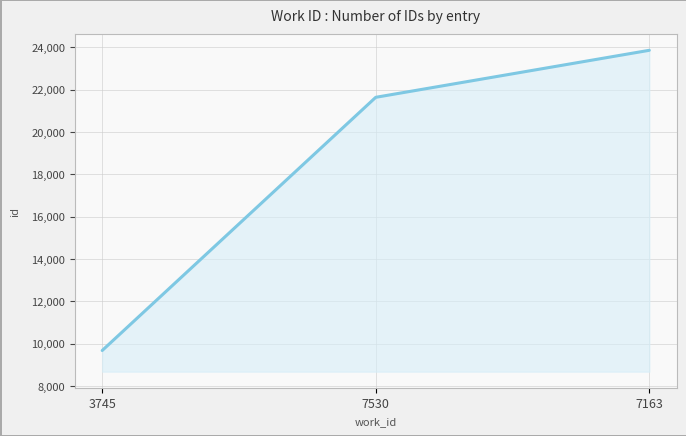

Rank the categories by value from highest to lowest.

7163, 7530, 3745